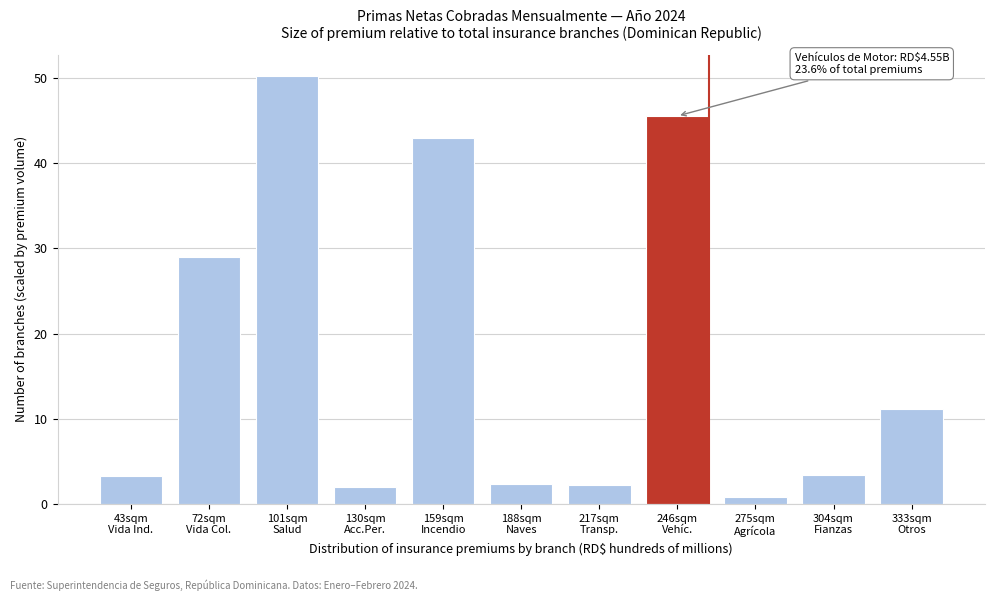

What is the average value?

17.5